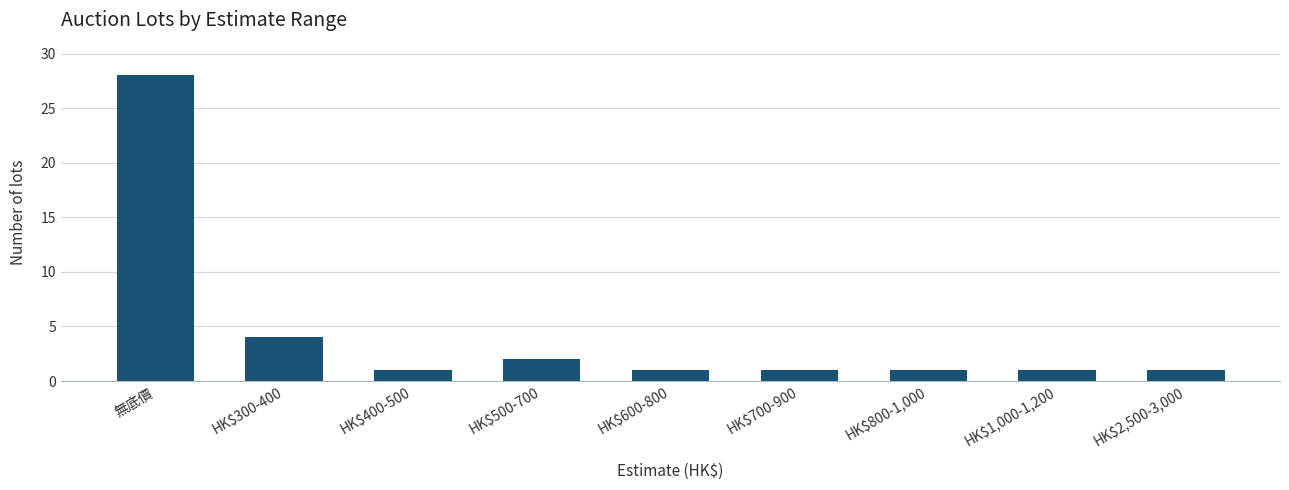

Reading right to left, what are all the values shown in this chart?

1	1	1	1	1	2	1	4	28